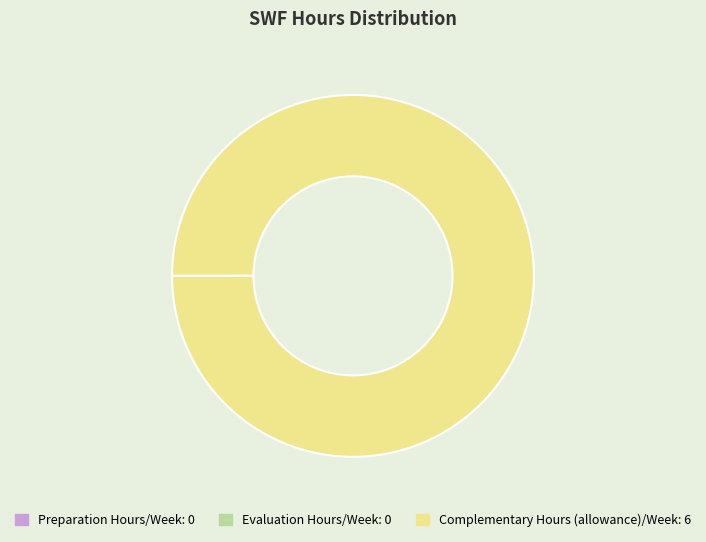

Which slice represents more than half of the pie?

Complementary Hours (allowance)/Week